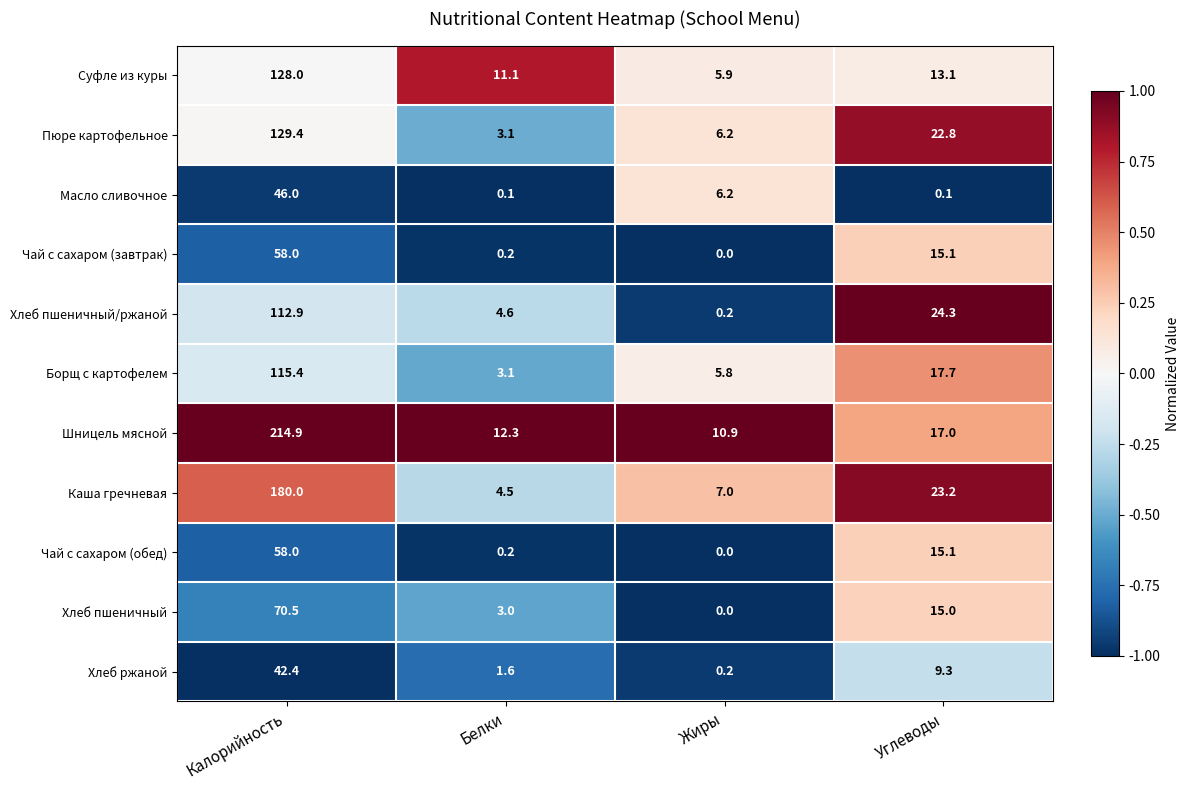

What is the spread (max minus min) of values at Углеводы?

24.2